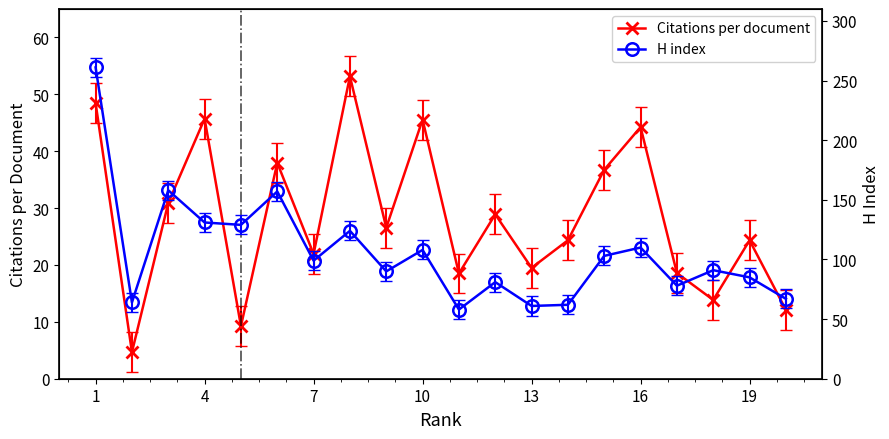

In Citations per document, how many points are higher than both neighbors (excluding endpoints)?

7